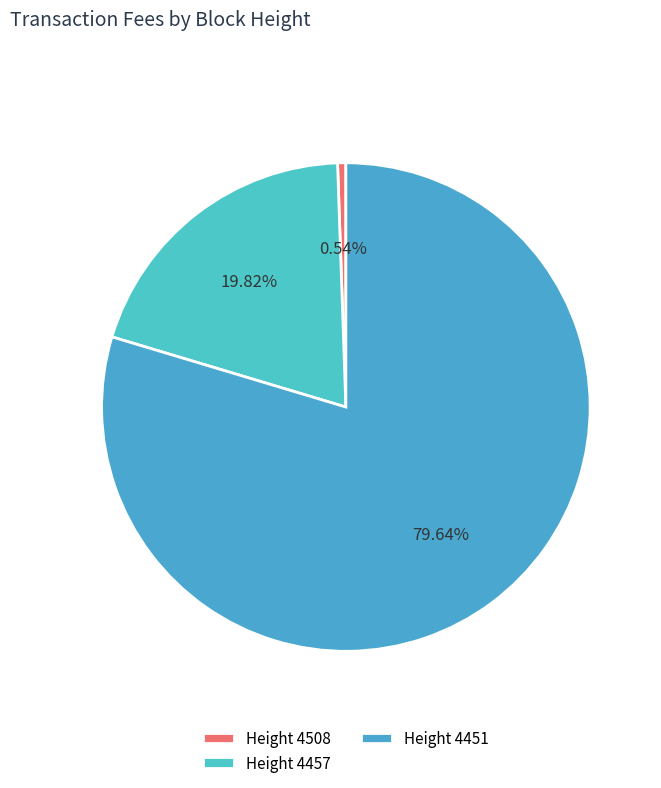

Rank the categories by value from highest to lowest.

Height 4451, Height 4457, Height 4508